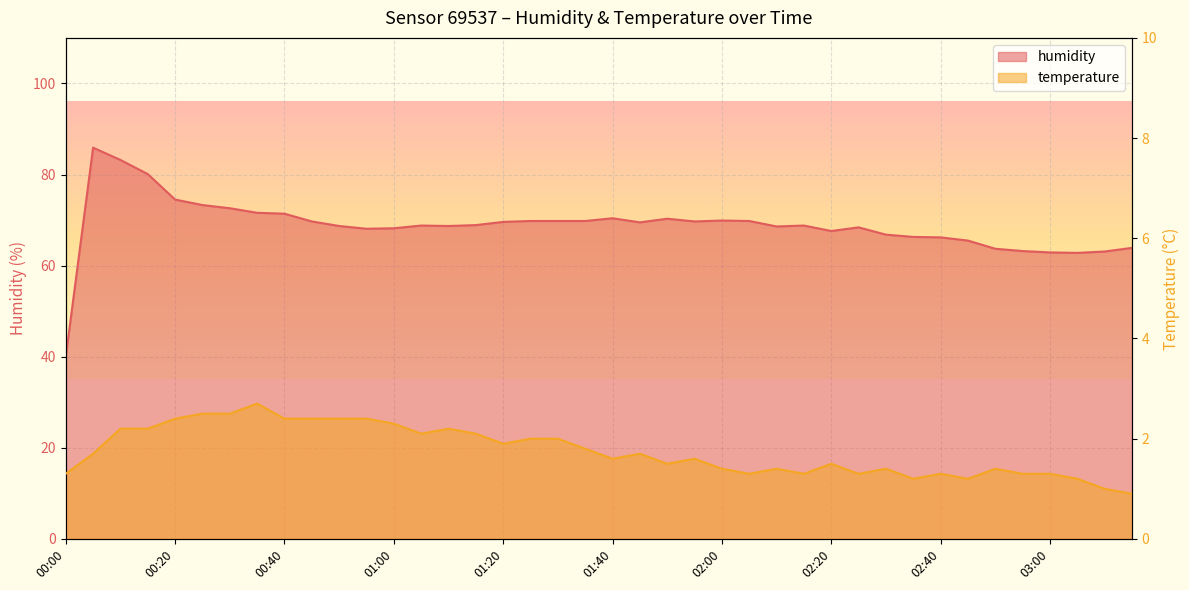

What is the minimum value shown in the chart?

0.9